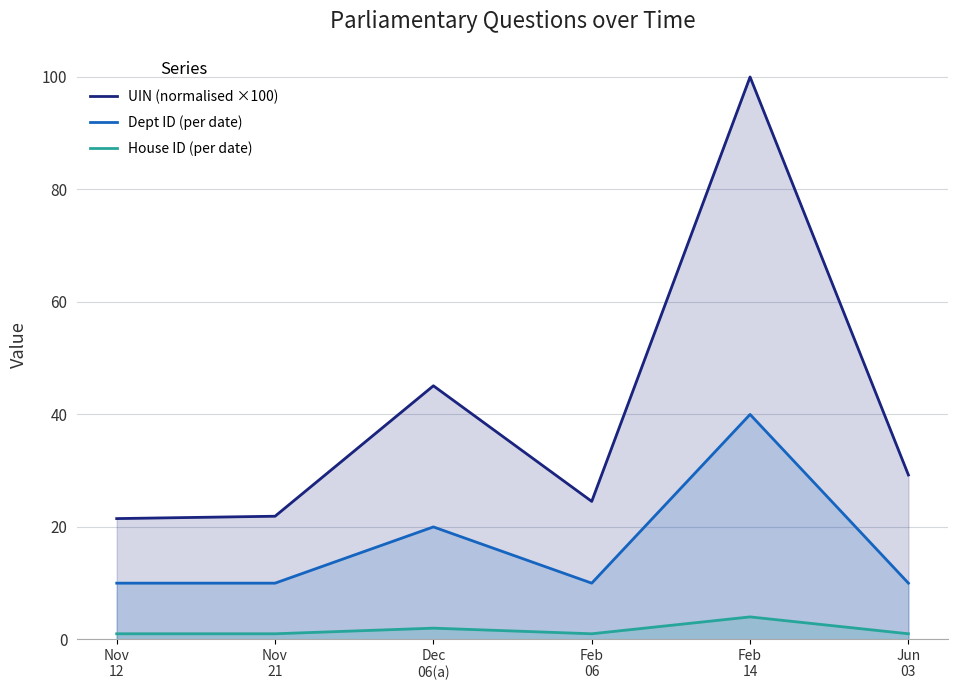

True or false: UIN (normalised ×100) has a value of 11.4 at Feb
06.

False